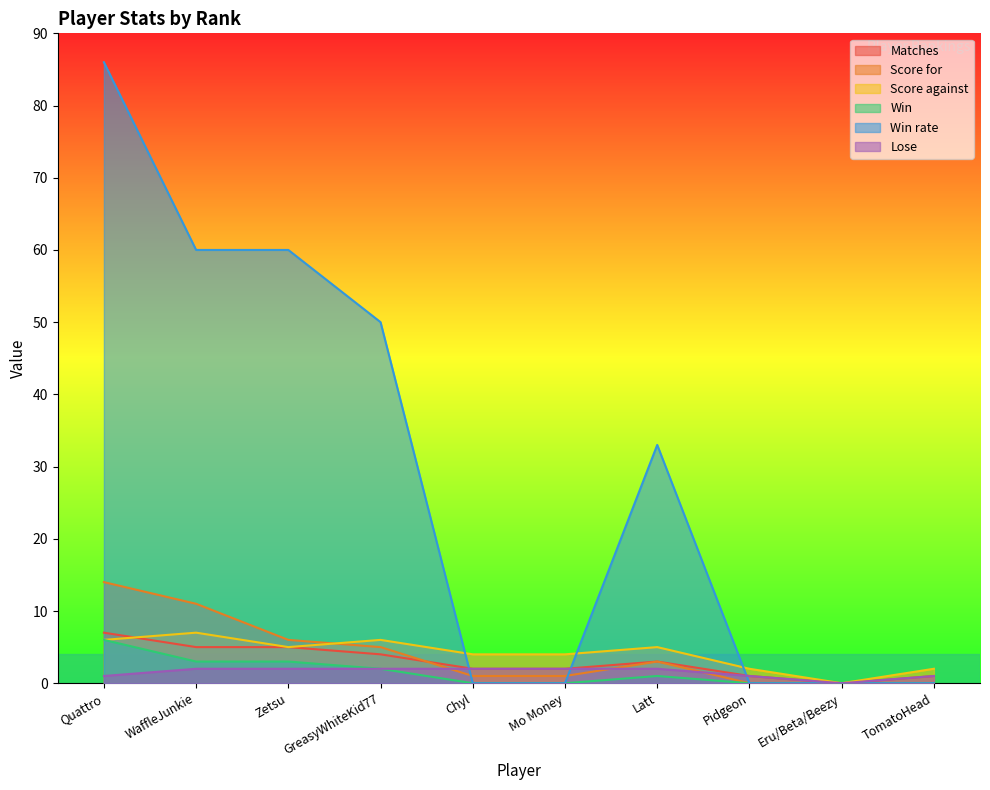

Count the number of categories in the chart.

10